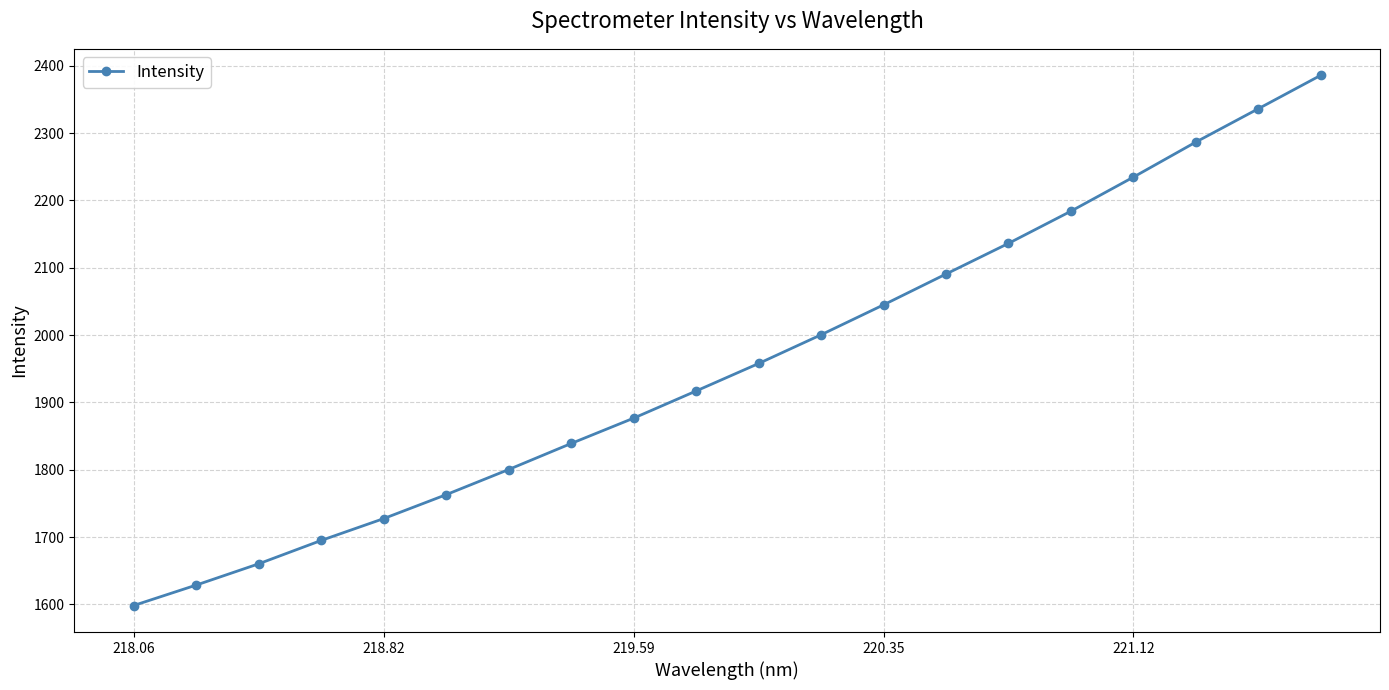

What is the smallest value displayed?

1598.3